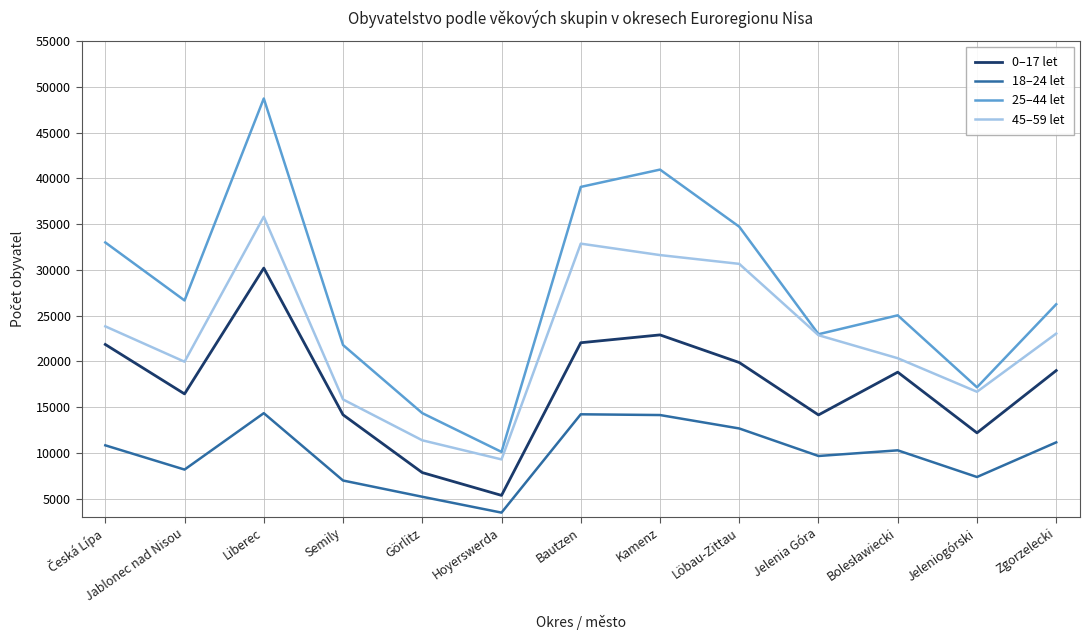

Count the number of categories in the chart.

13